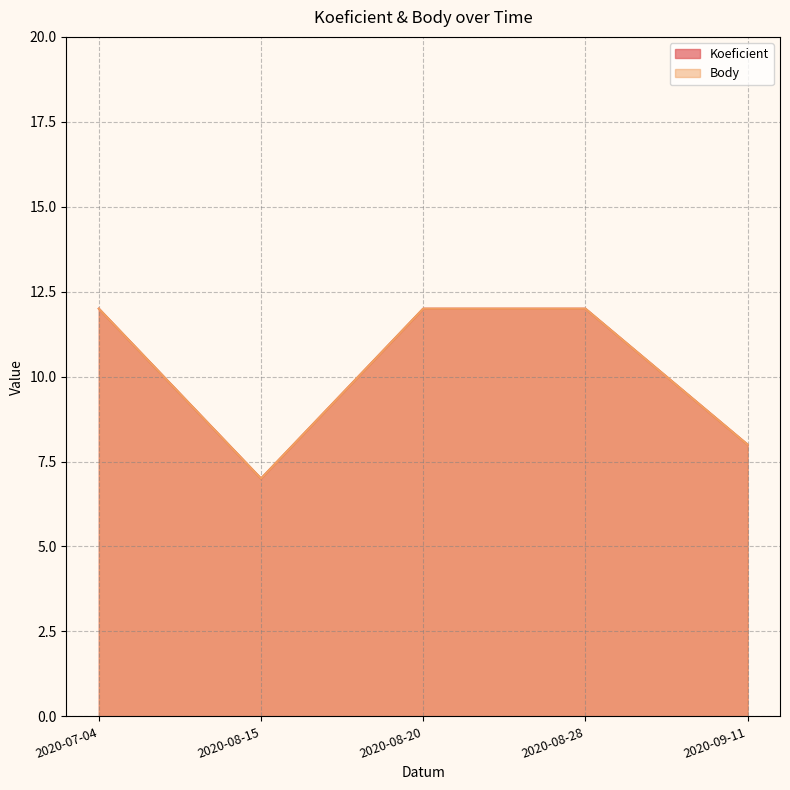

What are all the series names shown in the legend?

Koeficient, Body